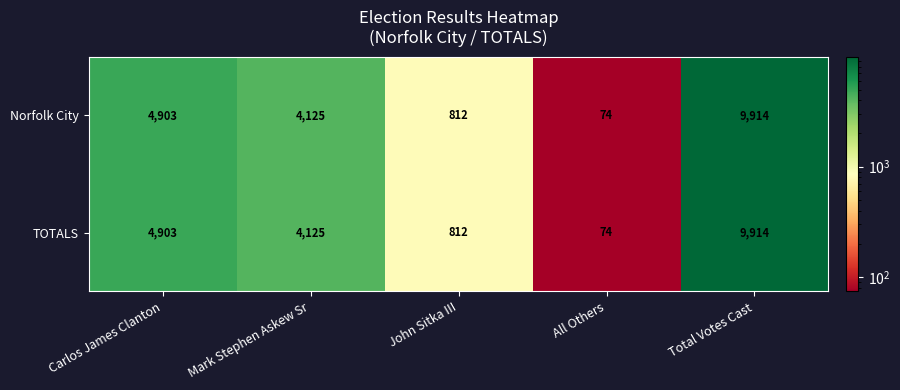

What is the sum of all Norfolk City values?

19828